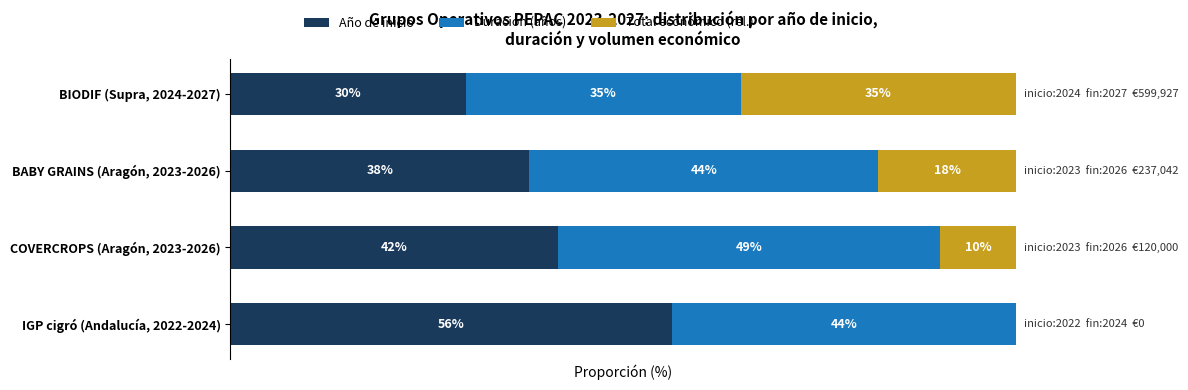

What are all the series names shown in the legend?

Año de inicio, Duración (años), Total económico (rel.)